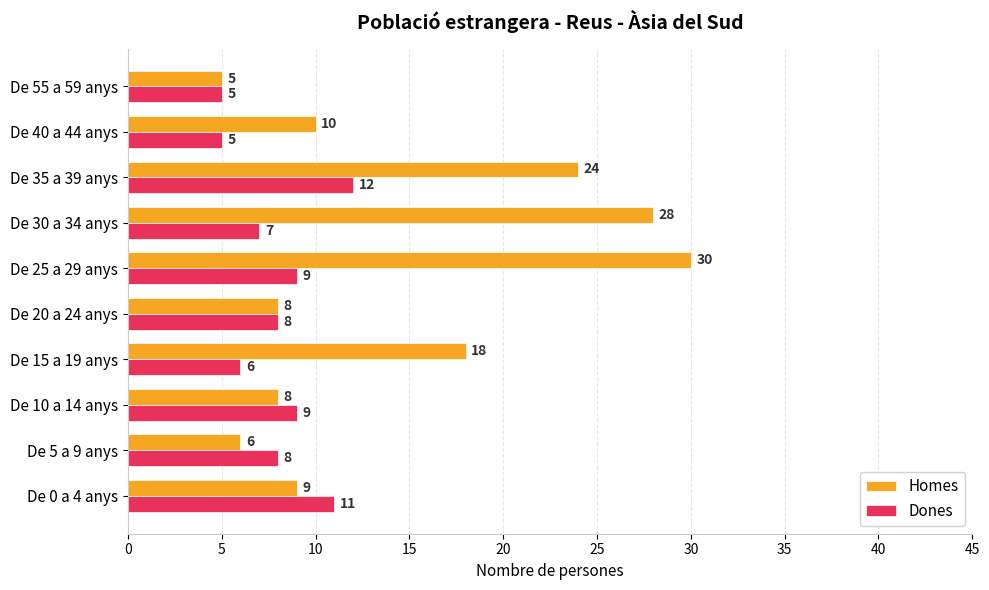

What is the sum of all Dones values?

80